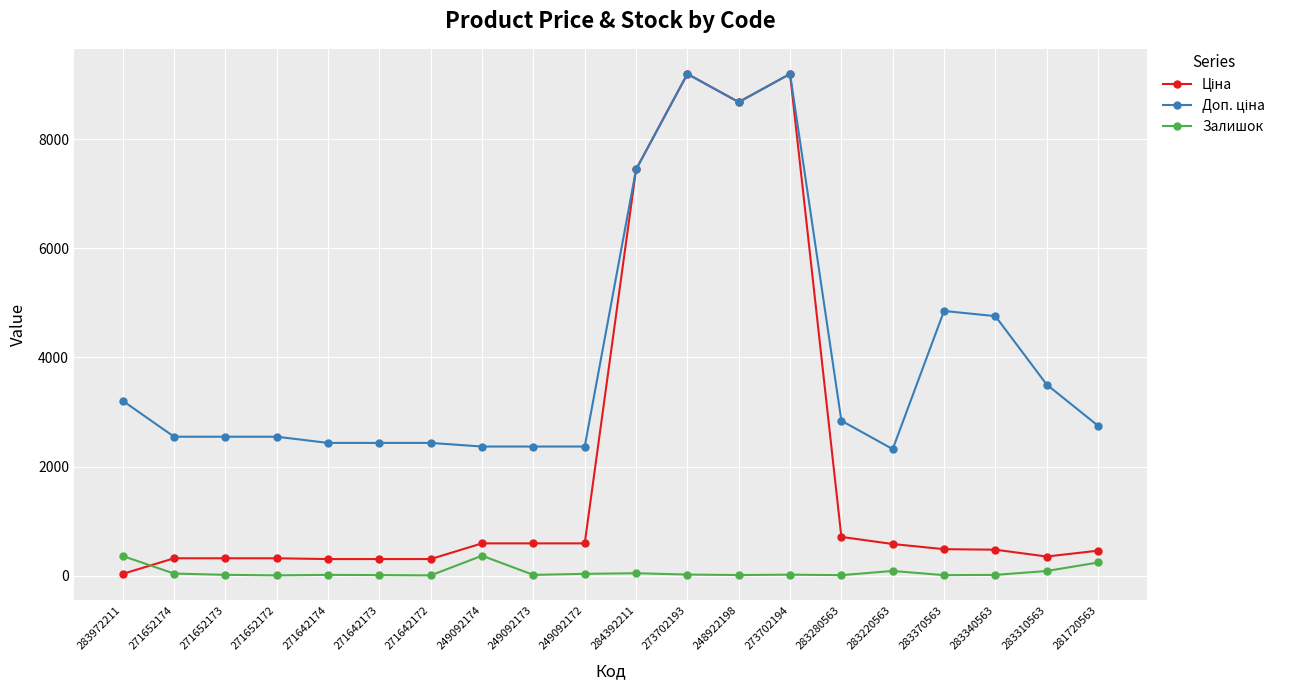

At how many categories does at least one series exceed 1684?

20